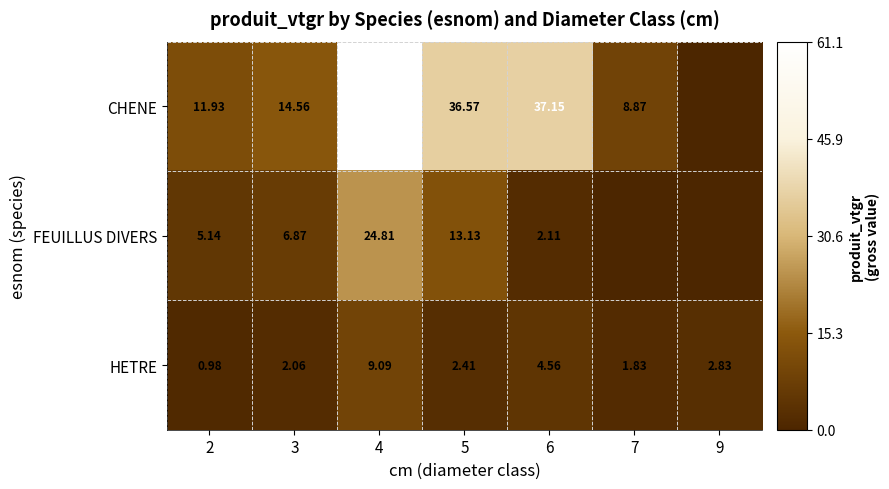

What is the sum of the CHENE values at 3 and 2?

26.5